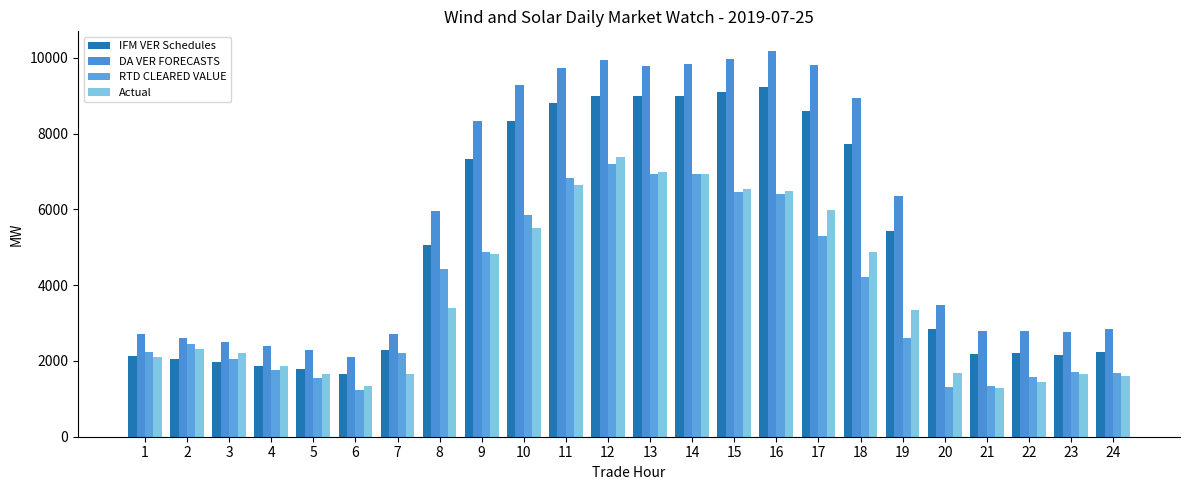

Is it true that DA VER FORECASTS equals 1307.2 at 8?

False